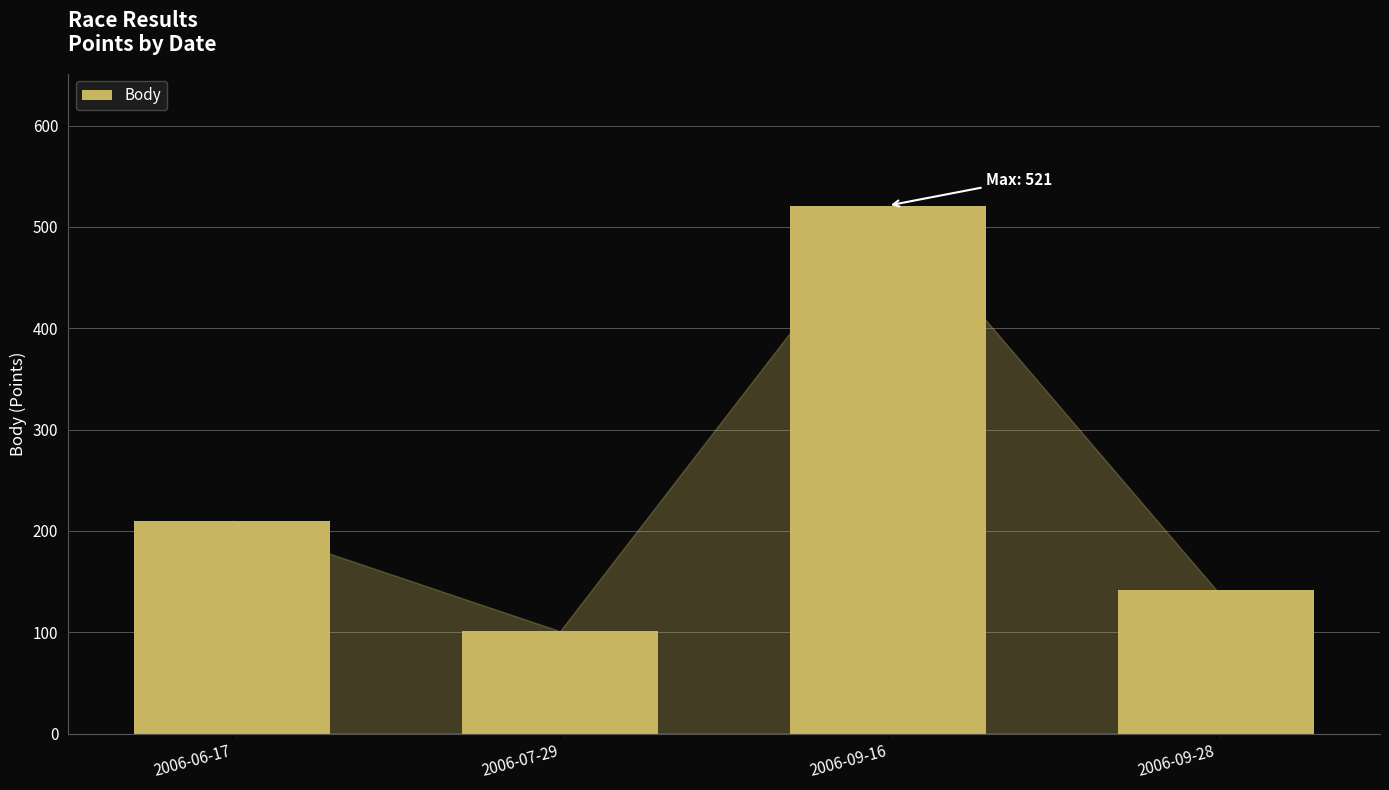

How many data points are less than 210?

2